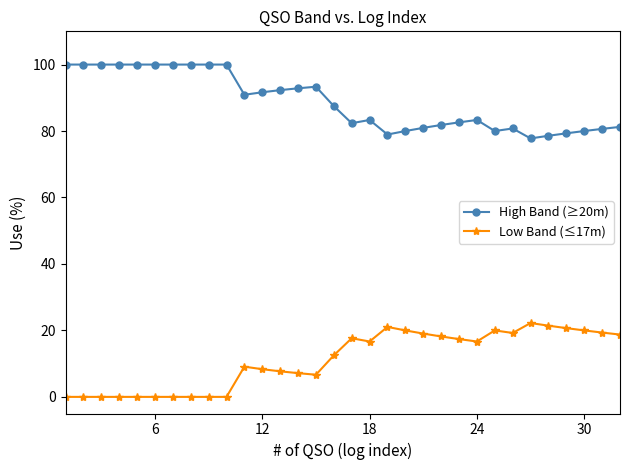

True or false: Low Band (≤17m) and High Band (≥20m) intersect in this chart.

False